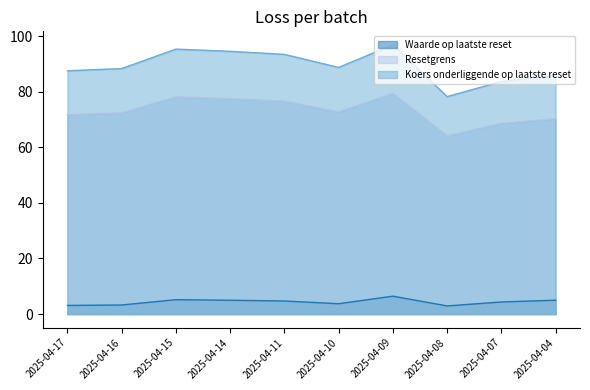

List the labels in order of Koers onderliggende op laatste reset value, largest first.

2025-04-09, 2025-04-15, 2025-04-14, 2025-04-11, 2025-04-10, 2025-04-16, 2025-04-17, 2025-04-04, 2025-04-07, 2025-04-08